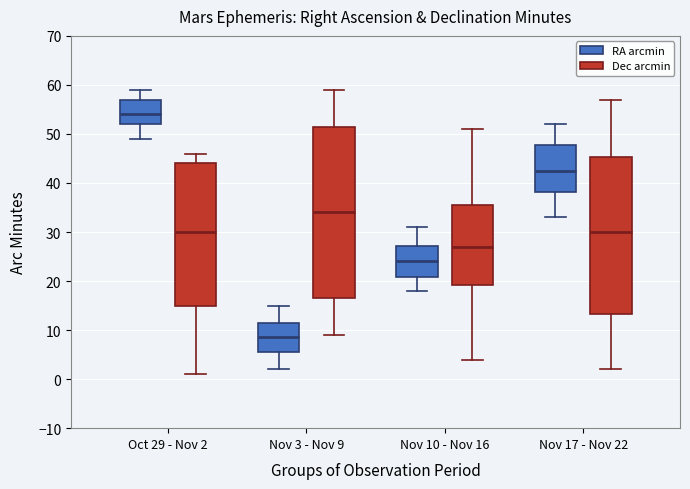

Reading left to right, read every box against the y-axis: the position of its median line, the range the box covers, and the ends of its whiskers. The values are not printed on the chart, so give them approximately, as read against the axis.

Oct 29 - Nov 2 (RA arcmin): median 54, box 52 to 57, whiskers 49 to 59
Oct 29 - Nov 2 (Dec arcmin): median 30, box 15 to 44, whiskers 1 to 46
Nov 3 - Nov 9 (RA arcmin): median 9, box 6 to 12, whiskers 2 to 15
Nov 3 - Nov 9 (Dec arcmin): median 34, box 17 to 52, whiskers 9 to 59
Nov 10 - Nov 16 (RA arcmin): median 24, box 21 to 27, whiskers 18 to 31
Nov 10 - Nov 16 (Dec arcmin): median 27, box 19 to 36, whiskers 4 to 51
Nov 17 - Nov 22 (RA arcmin): median 43, box 38 to 48, whiskers 33 to 52
Nov 17 - Nov 22 (Dec arcmin): median 30, box 13 to 45, whiskers 2 to 57